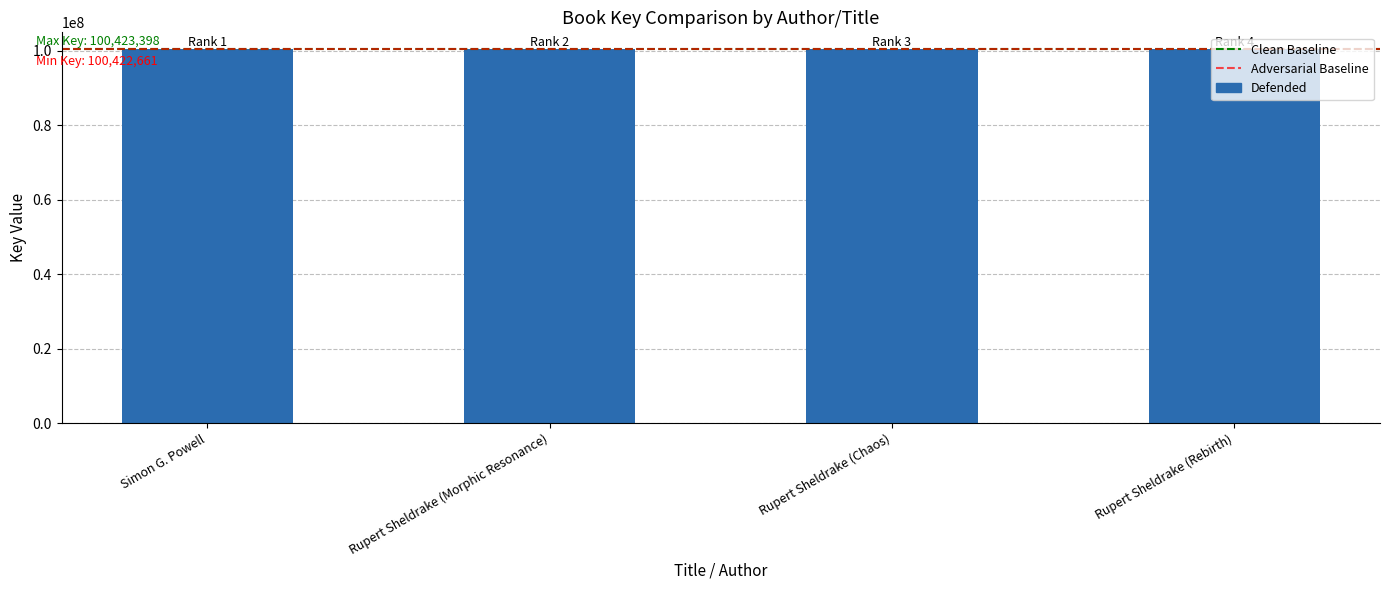

What is the approximate value at Simon G. Powell?

100422661